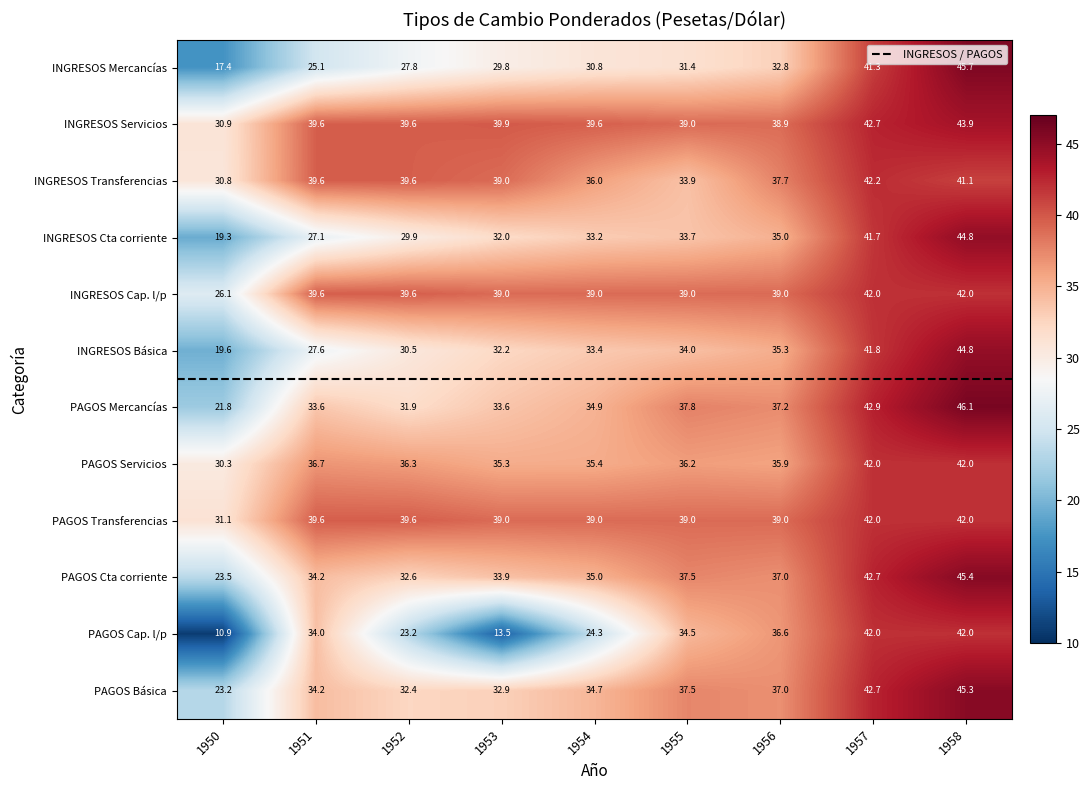

How many data points in INGRESOS Servicios are less than 39?

2